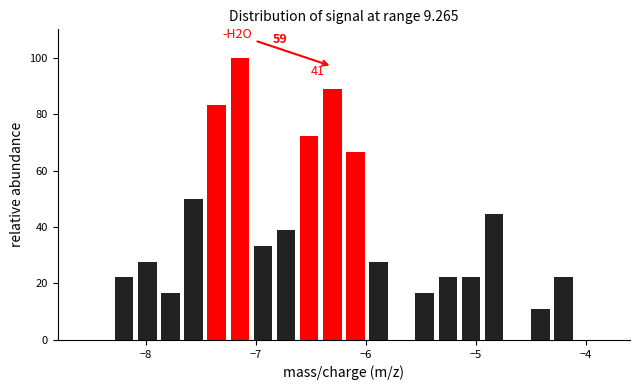

Around what value on the x-axis is the tallest bar? Give the approximate position of its centre, as read against the axis.

-7.1